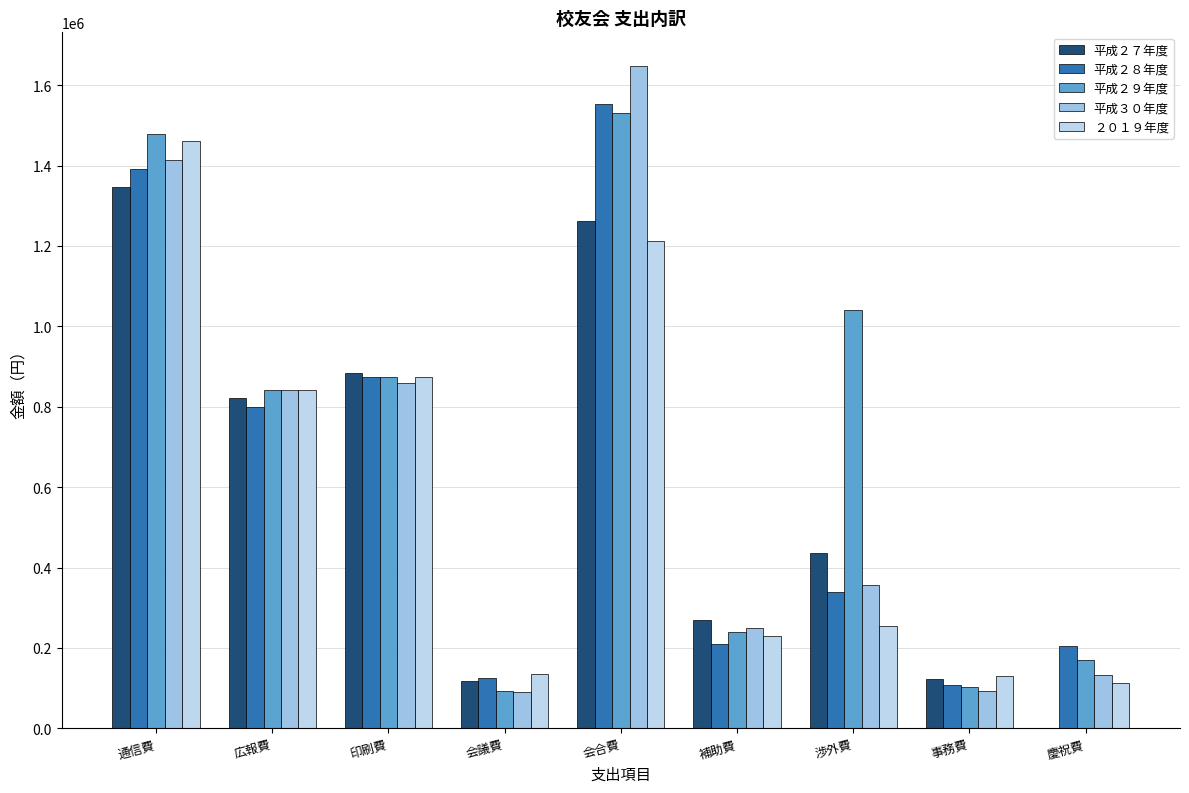

At which label does 平成２９年度 reach its peak?

会合費